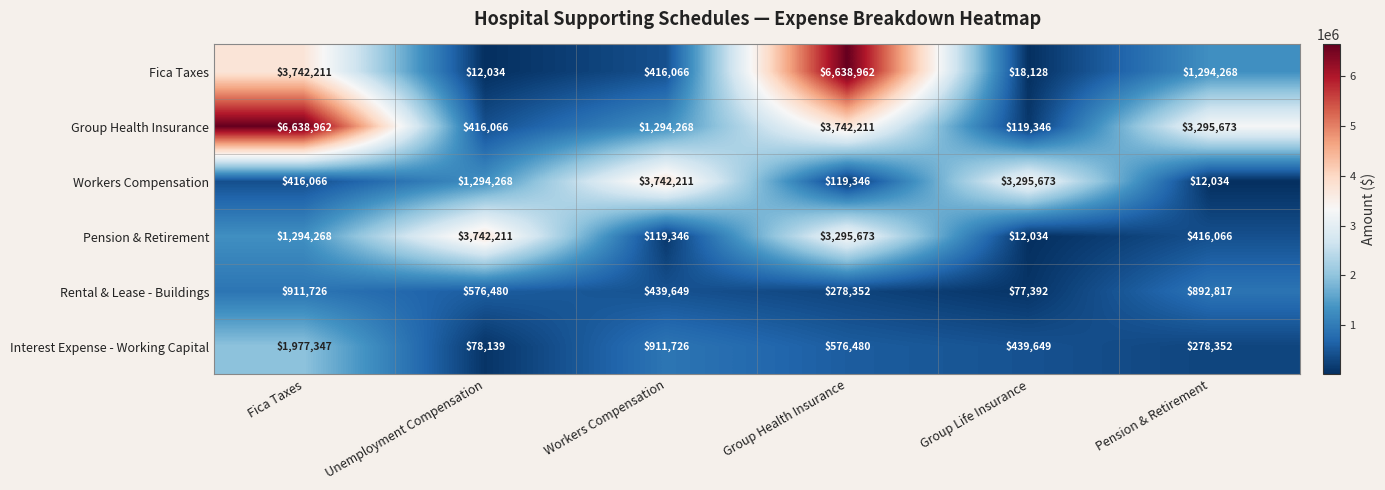

Rank the series at Fica Taxes from highest to lowest value.

Group Health Insurance, Fica Taxes, Interest Expense - Working Capital, Pension & Retirement, Rental & Lease - Buildings, Workers Compensation